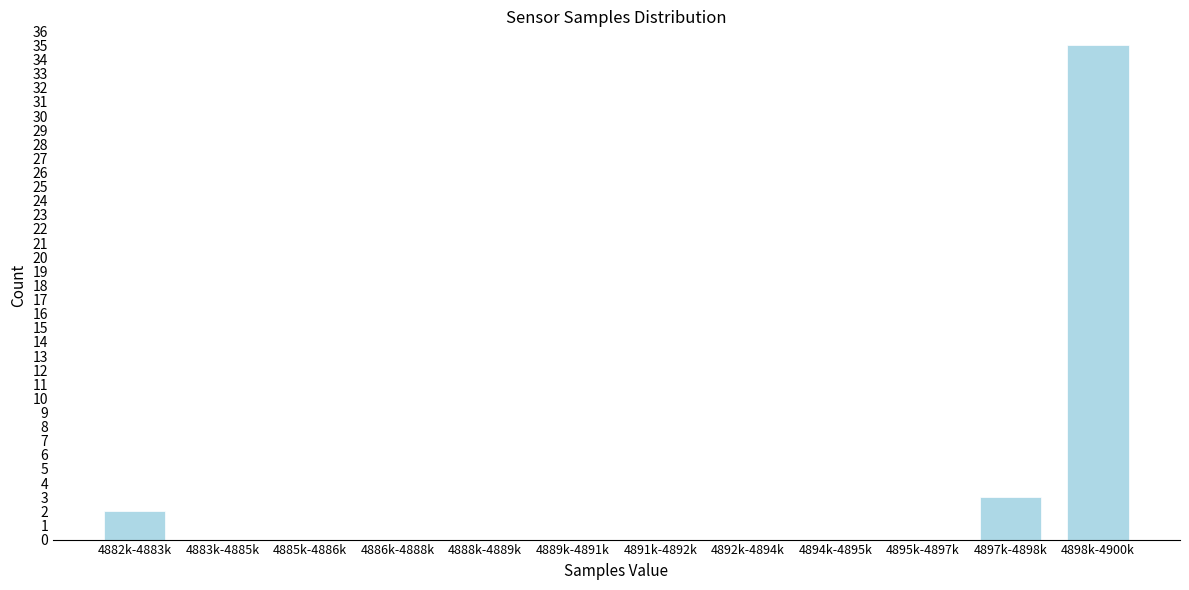

Reading left to right, extract all data points from this chart.

4882k-4883k=2	4883k-4885k=0	4885k-4886k=0	4886k-4888k=0	4888k-4889k=0	4889k-4891k=0	4891k-4892k=0	4892k-4894k=0	4894k-4895k=0	4895k-4897k=0	4897k-4898k=3	4898k-4900k=35